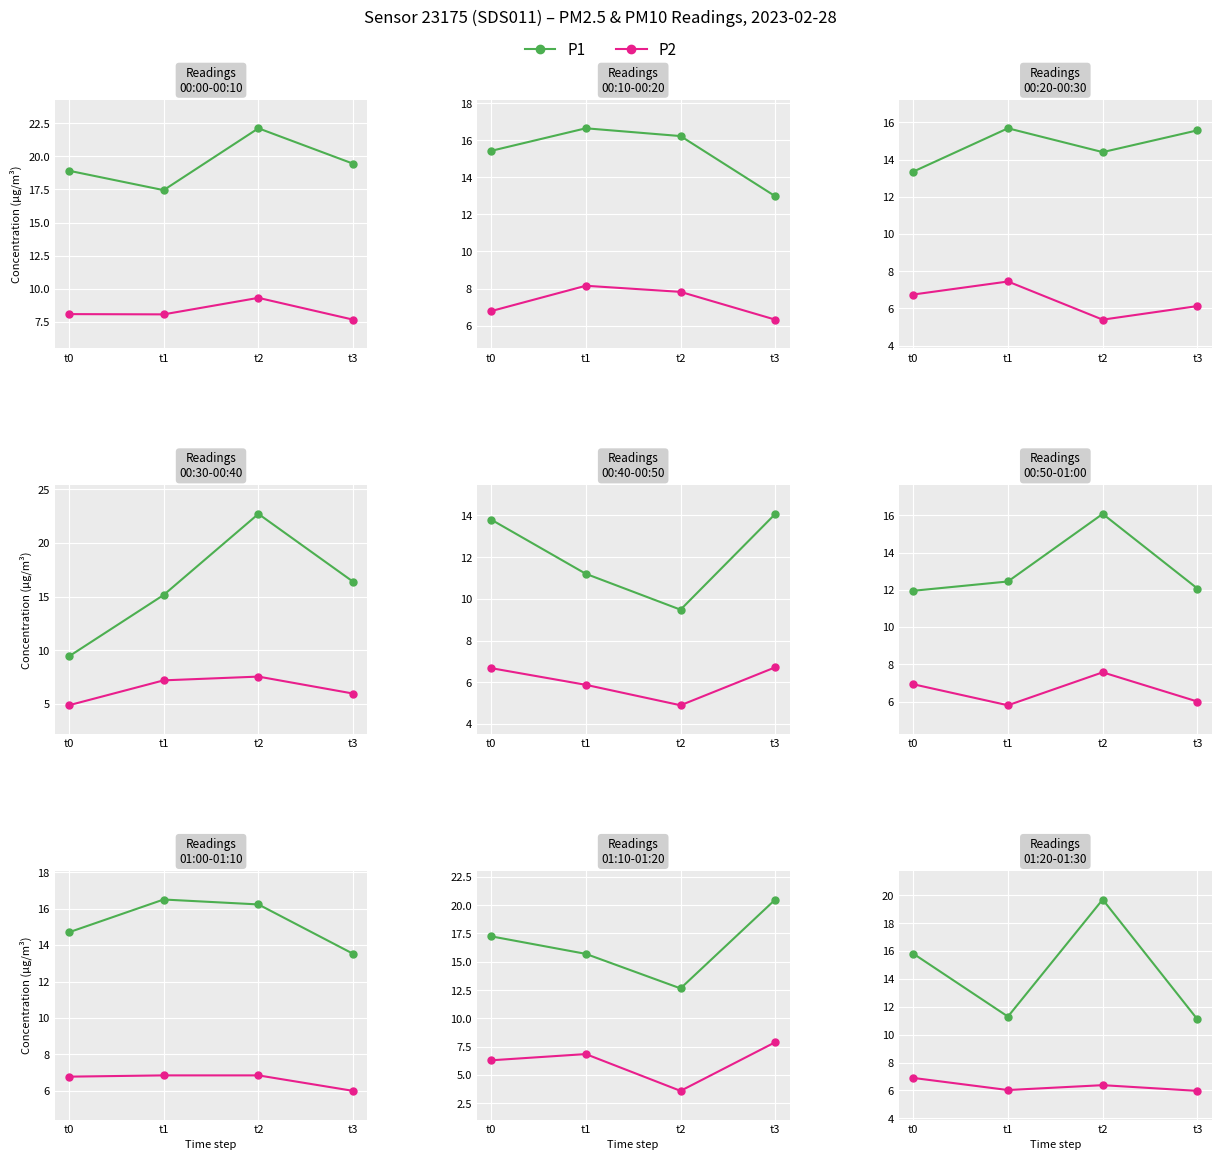

At how many categories does at least one series exceed 18?

1